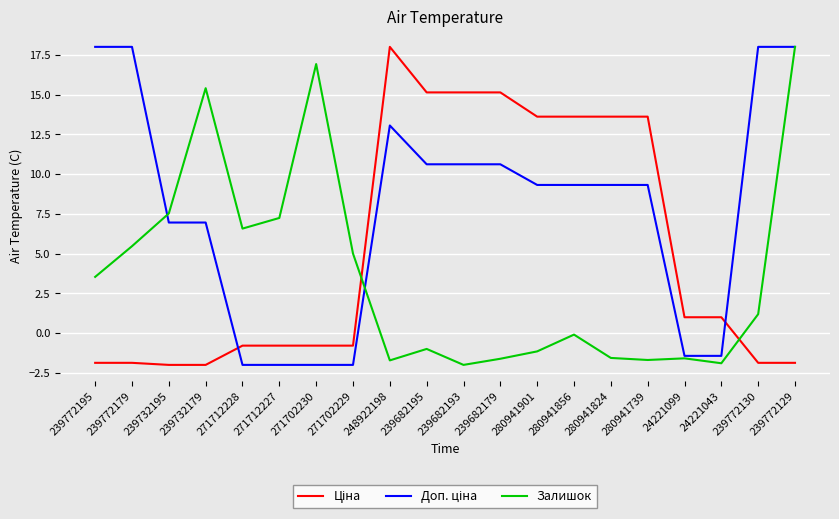

What is the average value of the Залишок series?

3.6